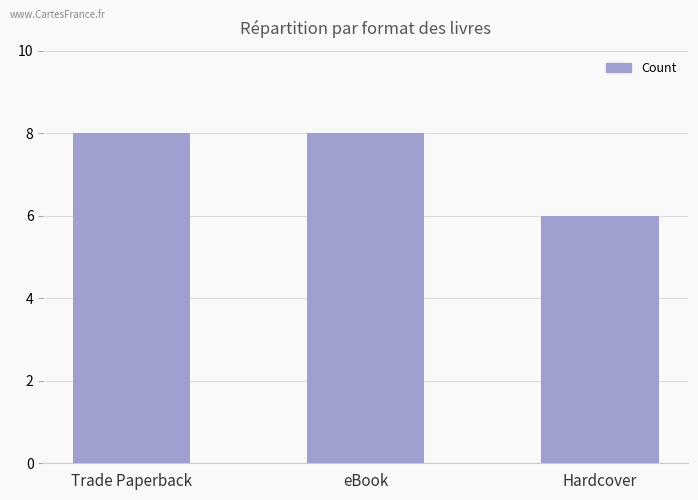

How many series are shown in this chart?

1